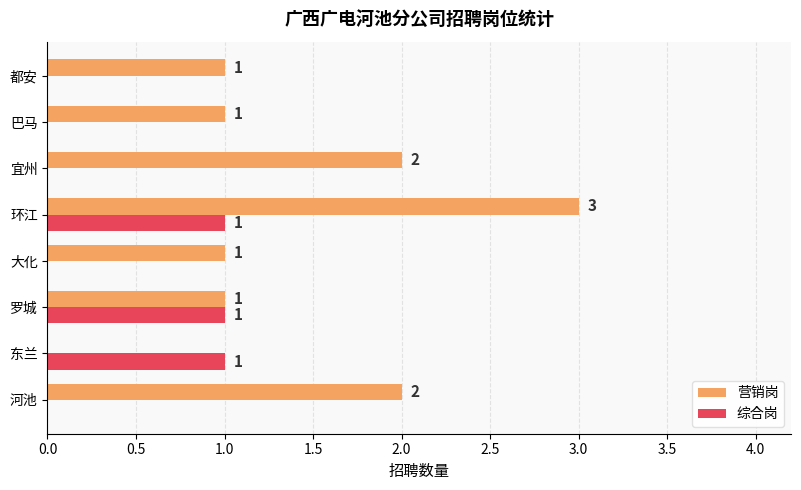

What is the sum of the 营销岗 values at 罗城 and 环江?

4